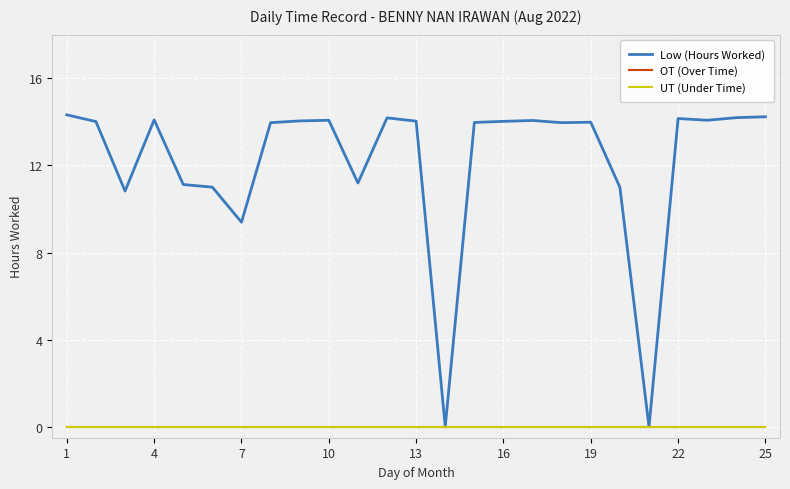

True or false: UT (Under Time) and Low (Hours Worked) intersect in this chart.

False